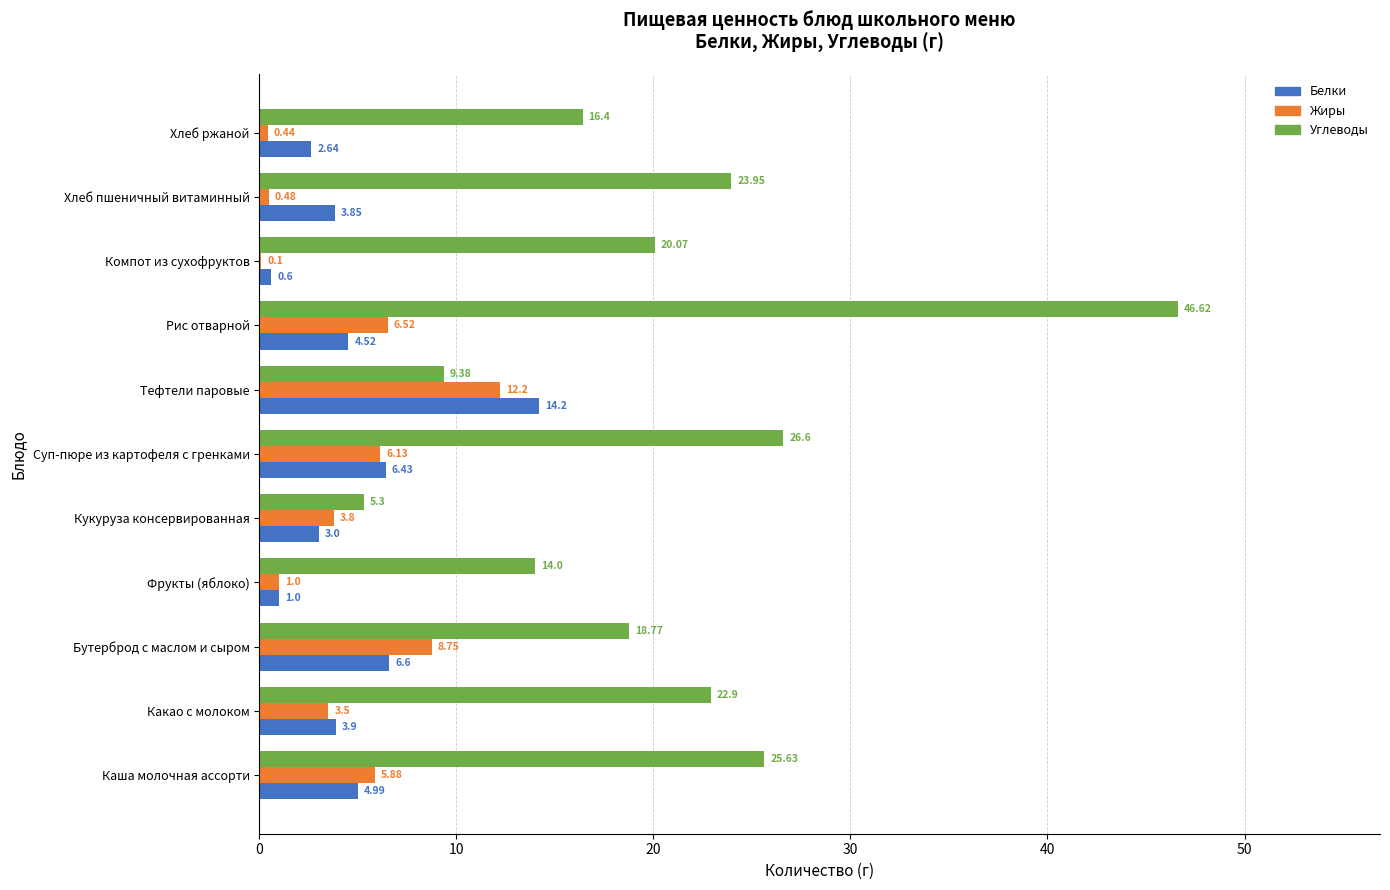

Is the value of Жиры at Какао с молоком greater than the value of Углеводы at Хлеб ржаной?

No